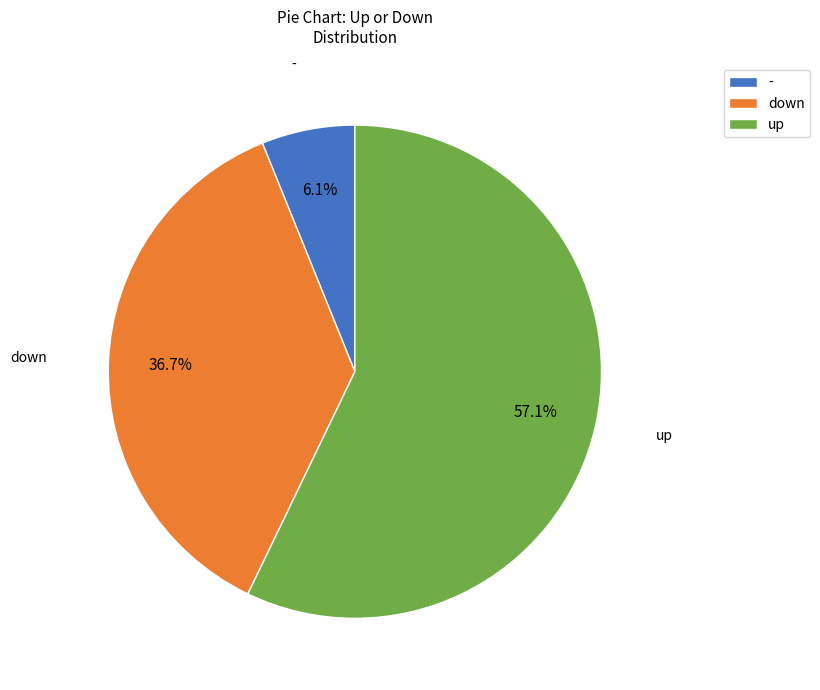

To the nearest percent, what portion does - represent?

6%